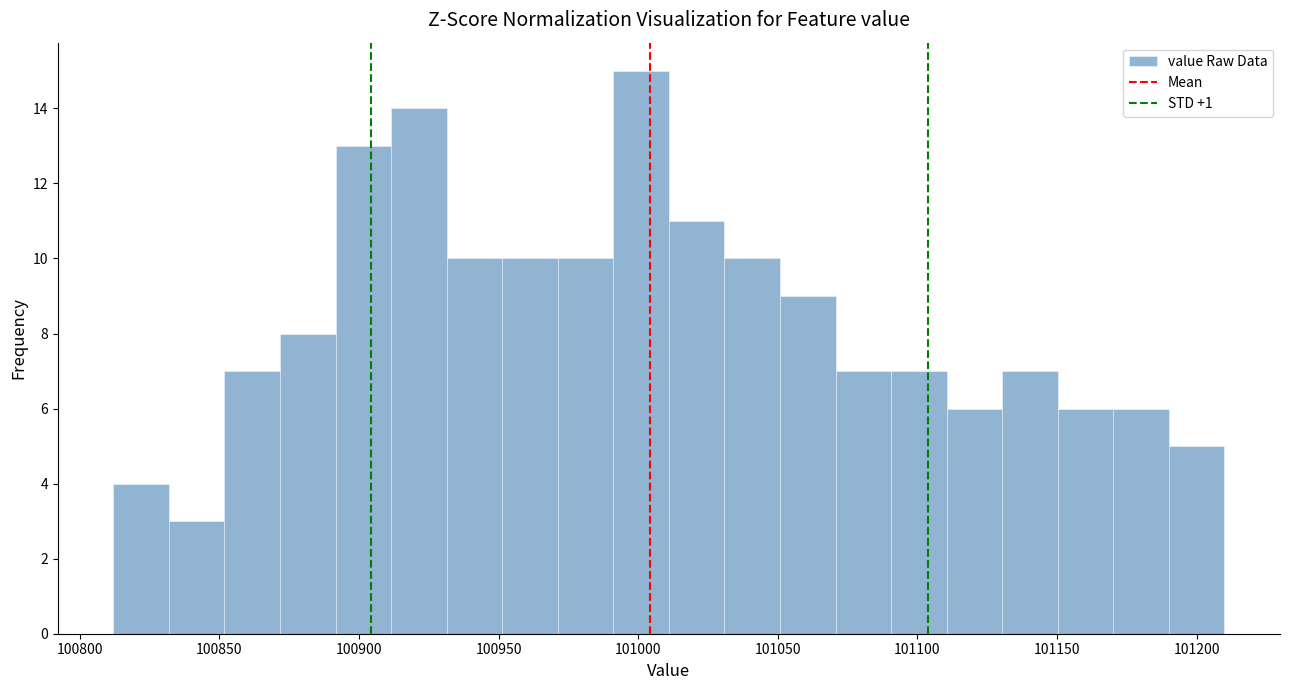

Read against the x-axis, roughly where is the centre of the tallest bar?

101000